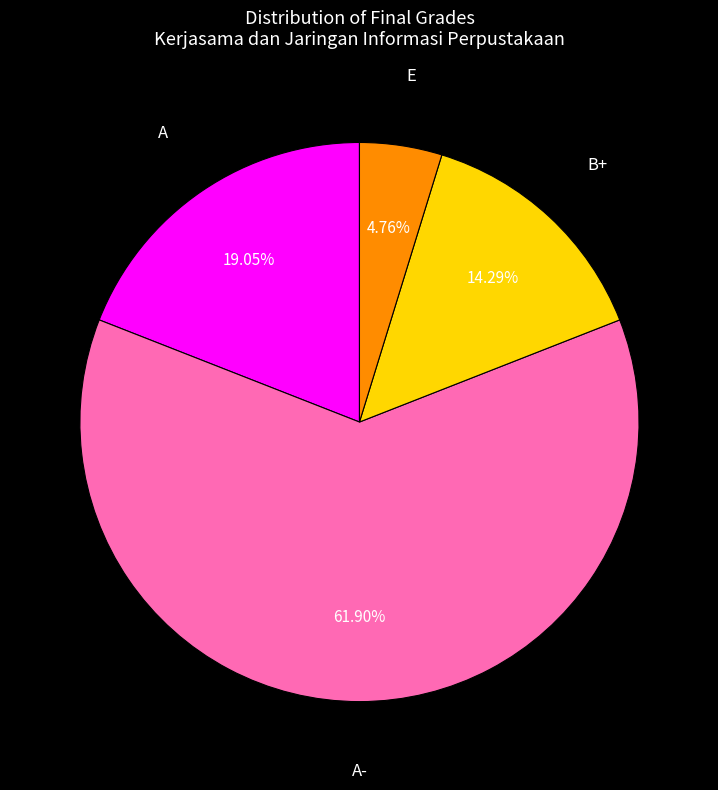

How many slices are in this pie chart?

4